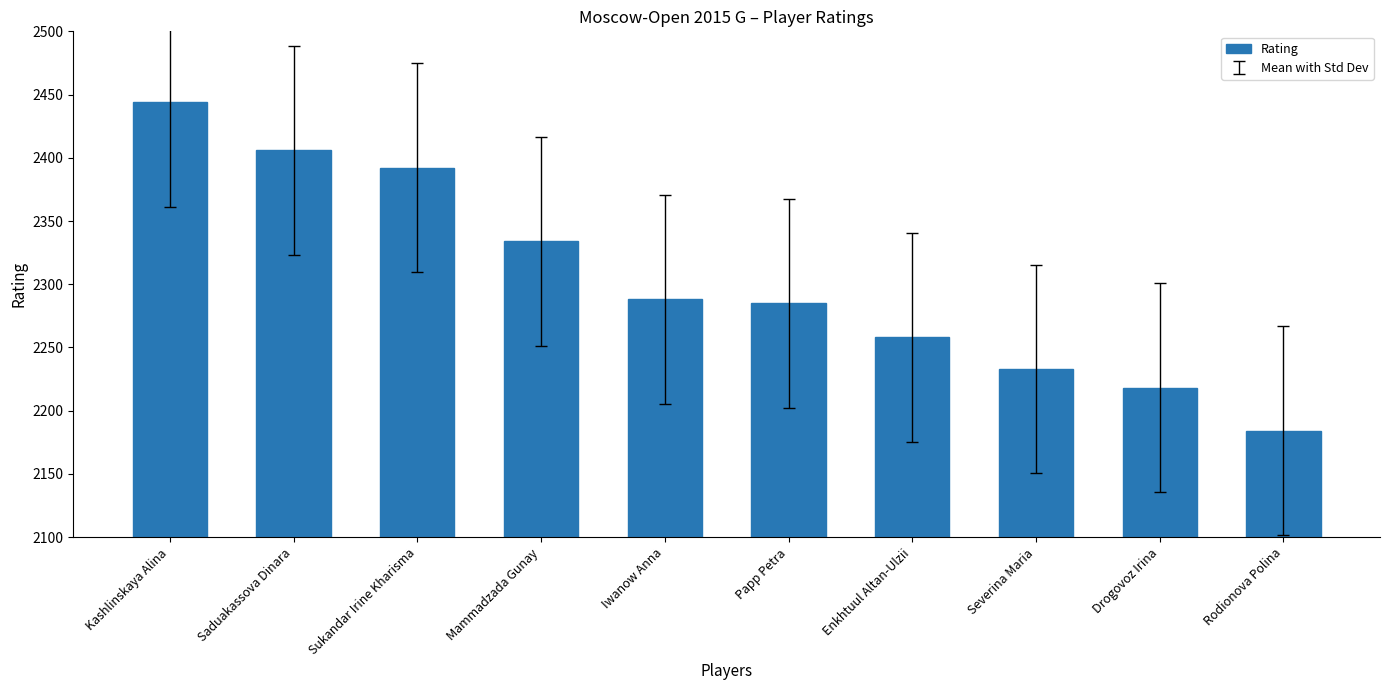

What is the average value?

2304